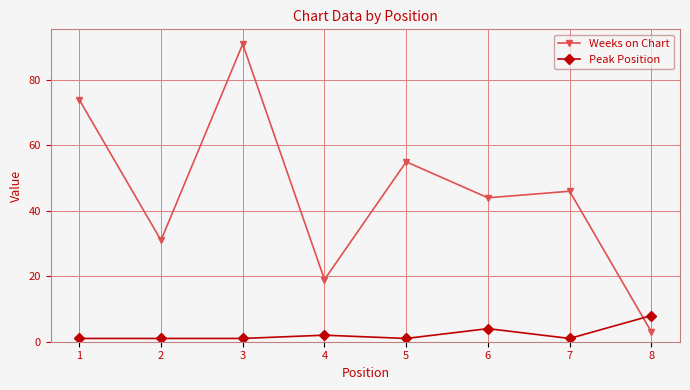

List the series in order of their peak value, highest first.

Weeks on Chart, Peak Position